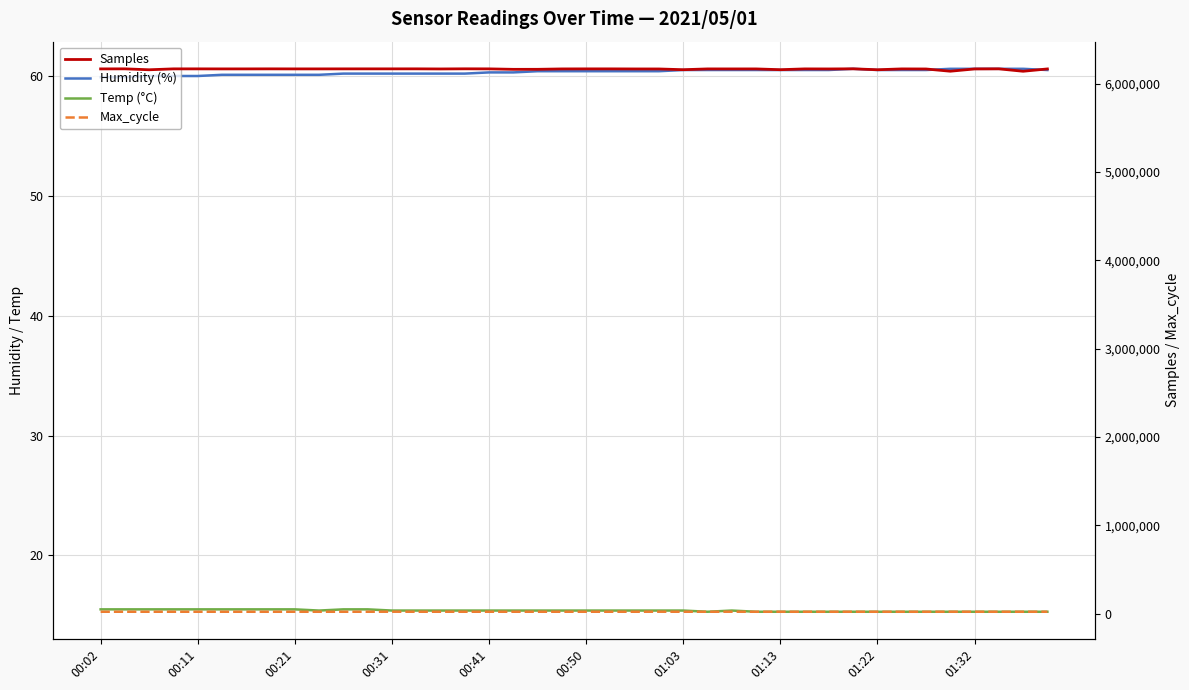

Which has a higher value, 19 or 16?

19